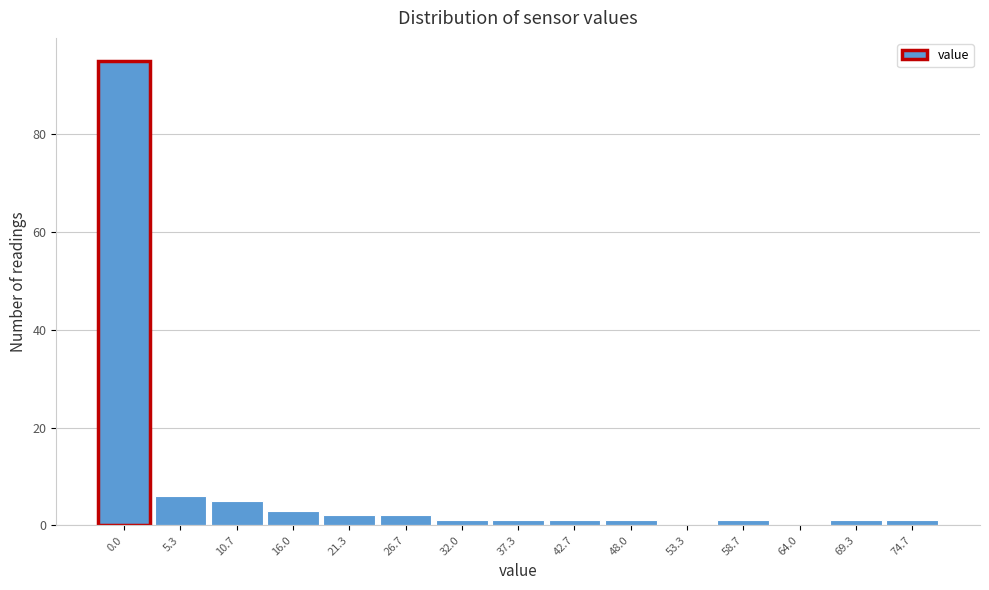

Reading left to right, transcribe all the data shown in this chart.

0.0=95	5.3=6	10.7=5	16.0=3	21.3=2	26.7=2	32.0=1	37.3=1	42.7=1	48.0=1	53.3=0	58.7=1	64.0=0	69.3=1	74.7=1